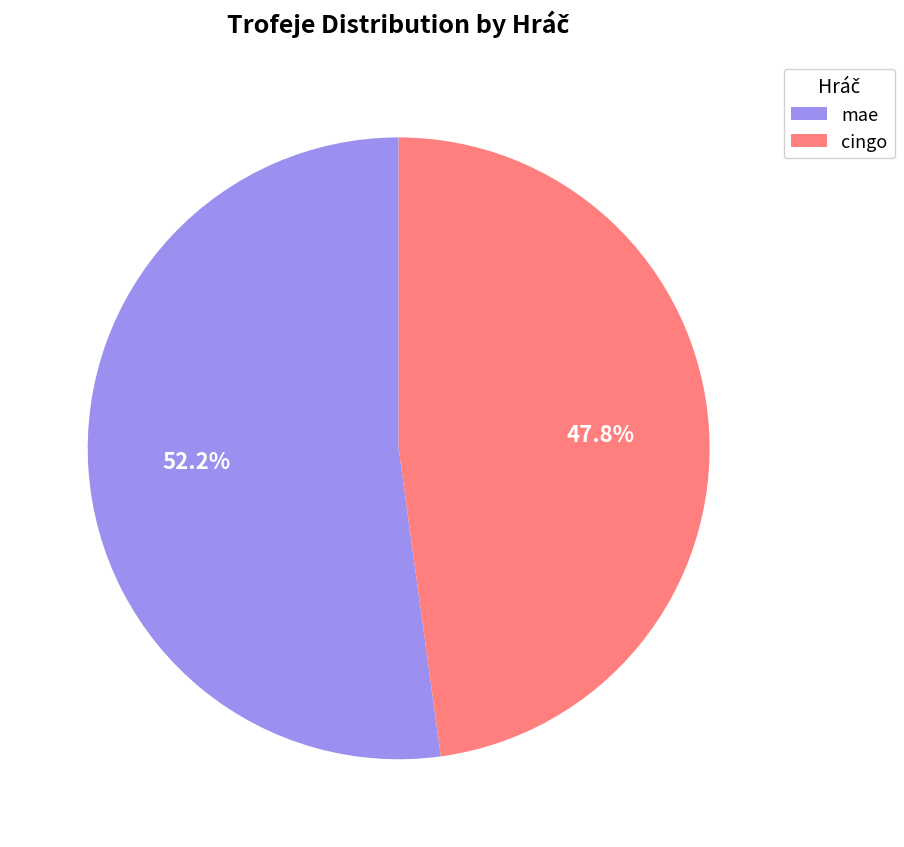

Which slice represents more than half of the pie?

mae